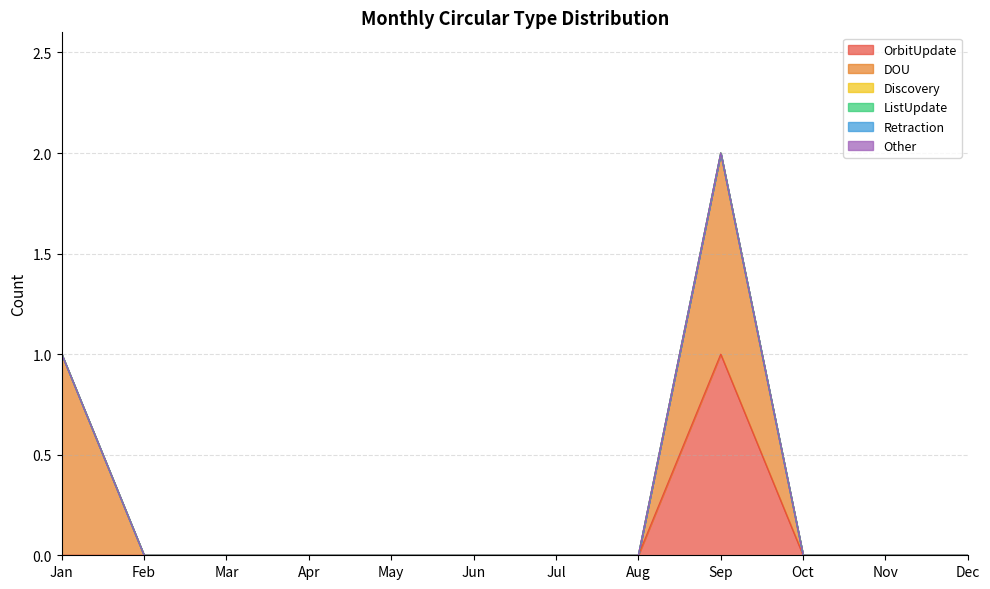

Reading left to right, list all the values displayed in this chart.

OrbitUpdate: Jan=0	Feb=0	Mar=0	Apr=0	May=0	Jun=0	Jul=0	Aug=0	Sep=1	Oct=0	Nov=0	Dec=0
DOU: Jan=1	Feb=0	Mar=0	Apr=0	May=0	Jun=0	Jul=0	Aug=0	Sep=1	Oct=0	Nov=0	Dec=0
Discovery: Jan=0	Feb=0	Mar=0	Apr=0	May=0	Jun=0	Jul=0	Aug=0	Sep=0	Oct=0	Nov=0	Dec=0
ListUpdate: Jan=0	Feb=0	Mar=0	Apr=0	May=0	Jun=0	Jul=0	Aug=0	Sep=0	Oct=0	Nov=0	Dec=0
Retraction: Jan=0	Feb=0	Mar=0	Apr=0	May=0	Jun=0	Jul=0	Aug=0	Sep=0	Oct=0	Nov=0	Dec=0
Other: Jan=0	Feb=0	Mar=0	Apr=0	May=0	Jun=0	Jul=0	Aug=0	Sep=0	Oct=0	Nov=0	Dec=0